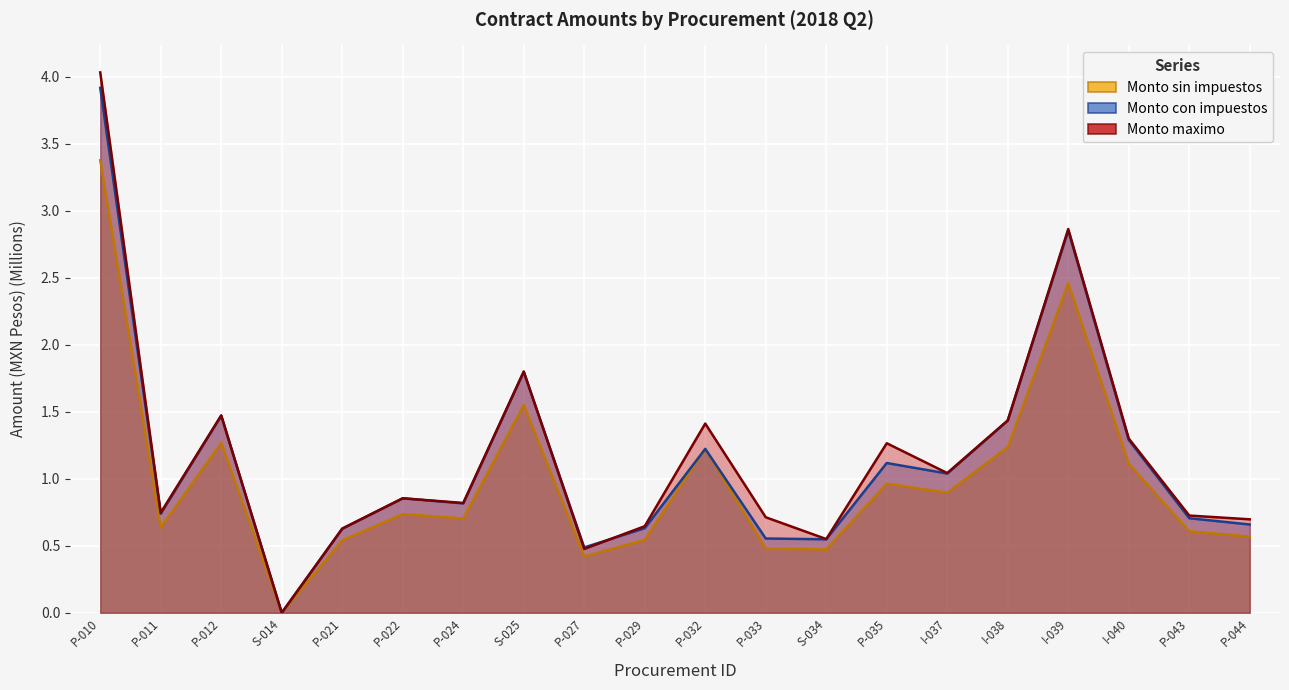

Reading right to left, list all the values displayed in this chart.

Monto sin impuestos: 0.6	0.6	1.1	2.5	1.2	0.9	1.0	0.5	0.5	1.2	0.5	0.4	1.5	0.7	0.7	0.5	0.0	1.3	0.6	3.4
Monto con impuestos: 0.7	0.7	1.3	2.9	1.4	1.0	1.1	0.5	0.6	1.2	0.6	0.5	1.8	0.8	0.9	0.6	0.0	1.5	0.7	3.9
Monto maximo: 0.7	0.7	1.3	2.9	1.4	1.0	1.3	0.6	0.7	1.4	0.6	0.5	1.8	0.8	0.9	0.6	0.0	1.5	0.7	4.0